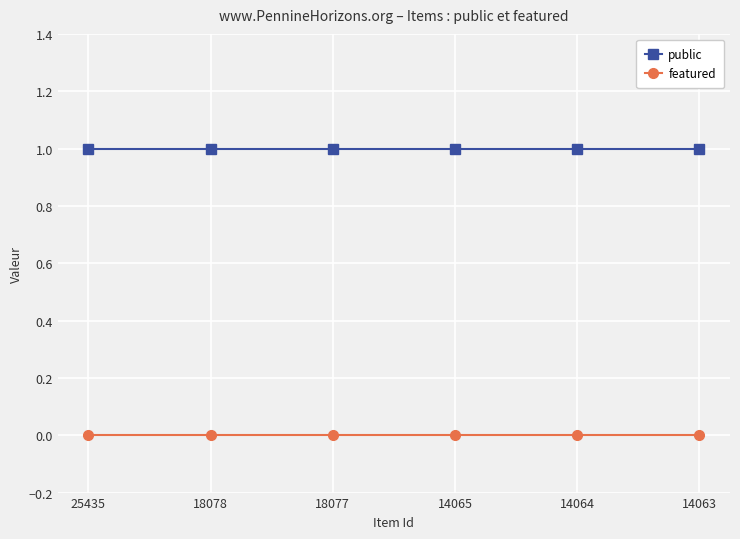

Is it true that featured equals 0 at 14064?

True